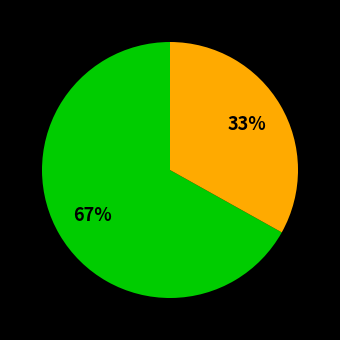

How many slices are in this pie chart?

2